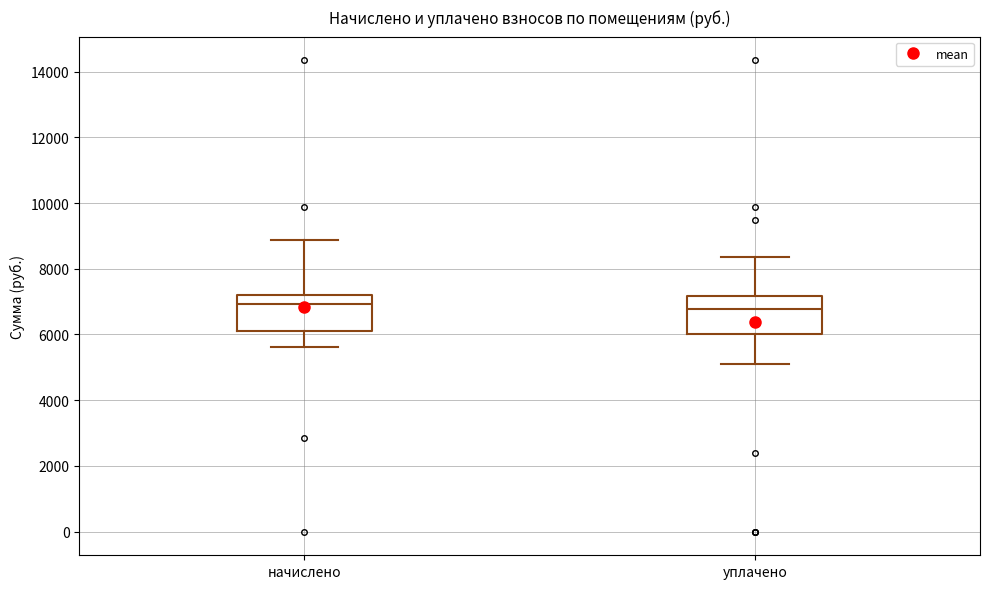

Where does the median line of the box for начислено sit on the y-axis? The values are not printed on the chart, so give them approximately, as read against the axis.

7000